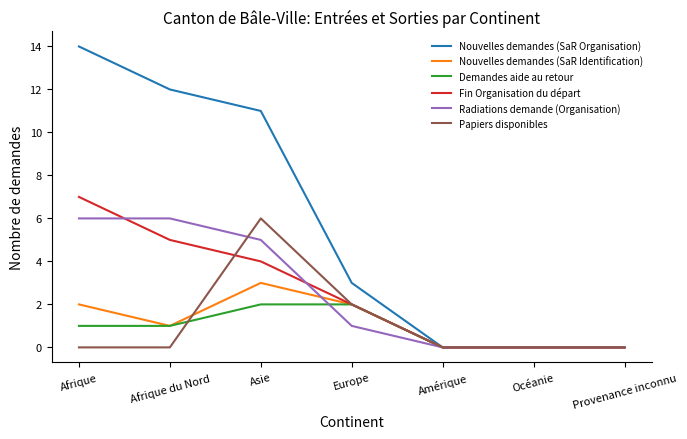

How many distinct data groups are displayed?

6